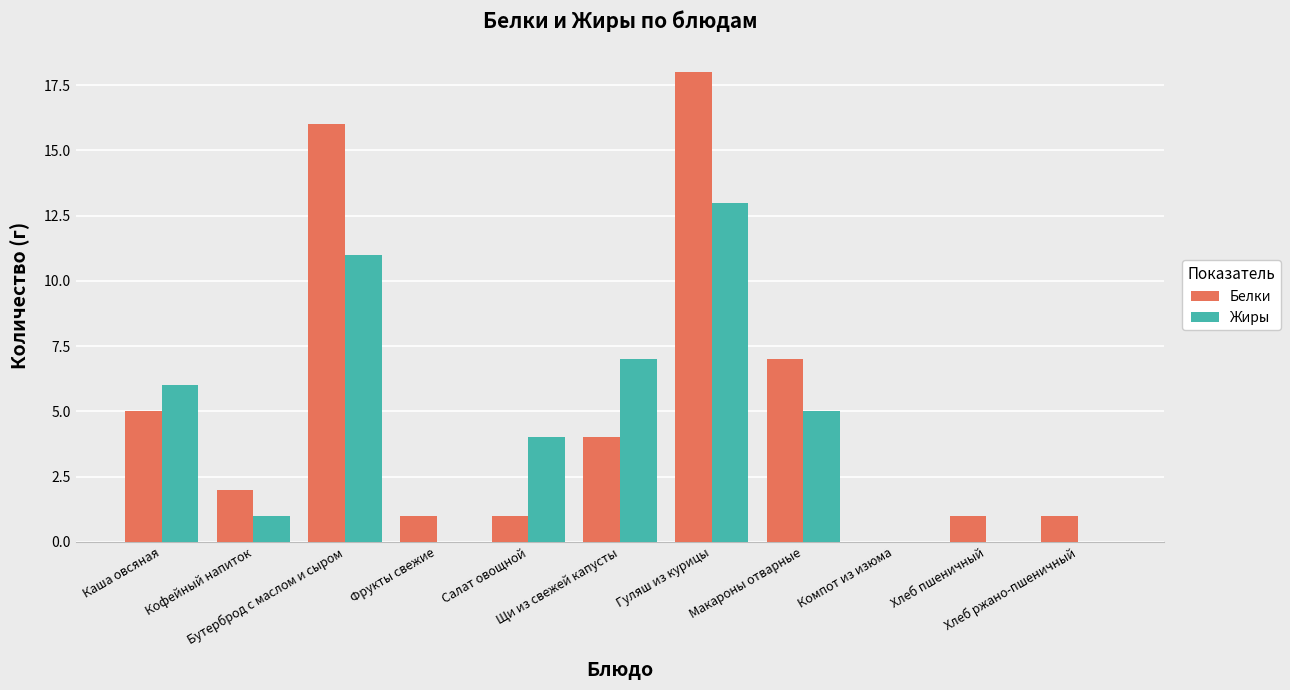

Where is Жиры nearest to the value 6?

Каша овсяная